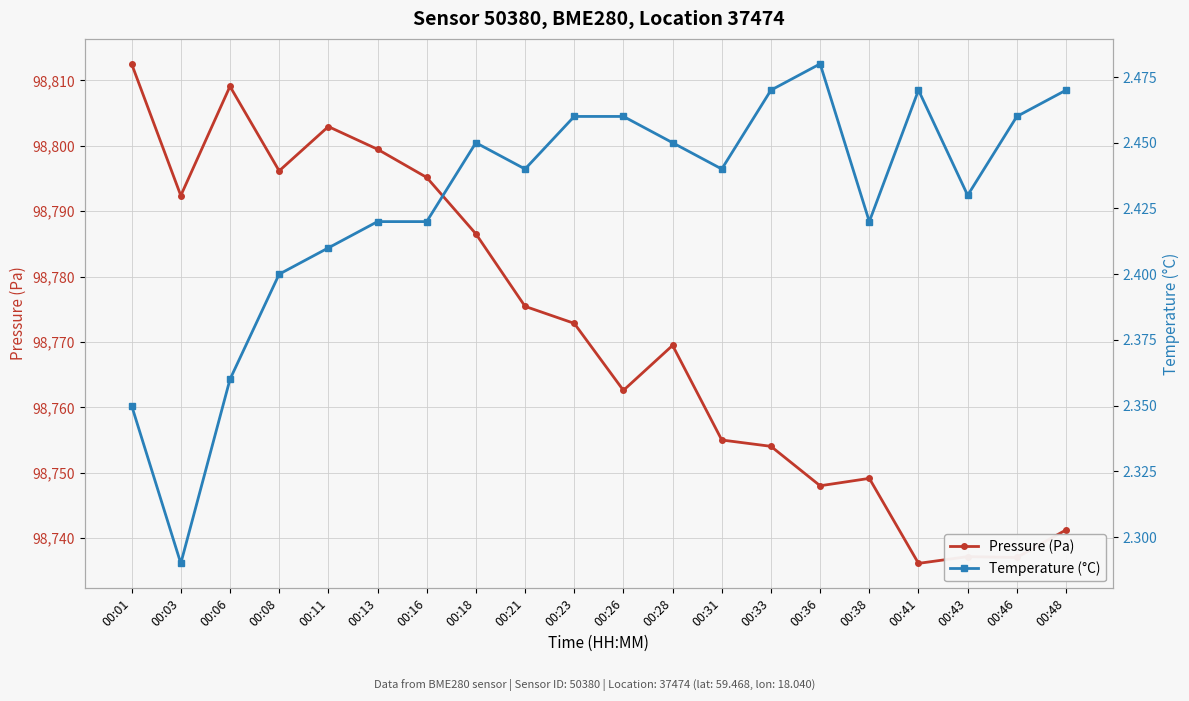

Where is the first local minimum for Pressure (Pa)?

00:03